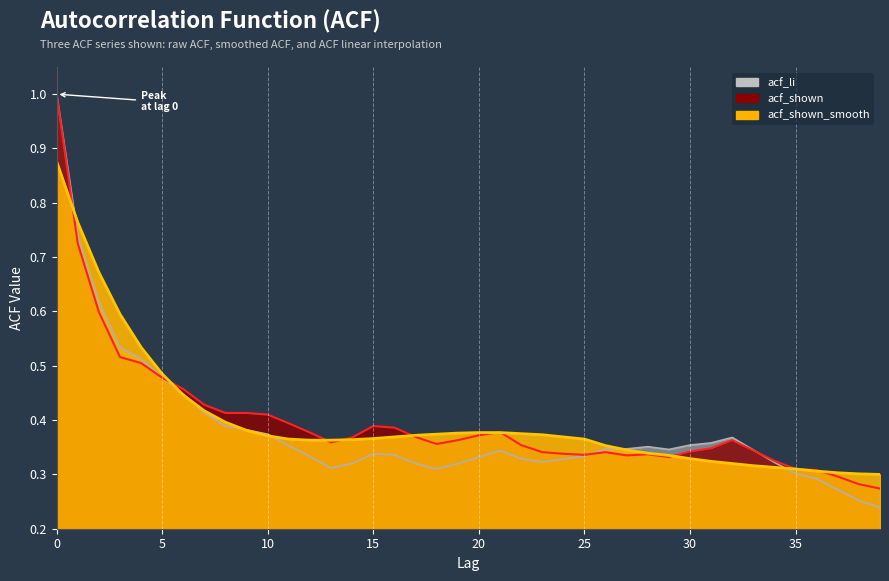

Reading left to right, list all the values displayed in this chart.

acf_li: 0=1.0	1=0.7	2=0.6	3=0.5	4=0.5	5=0.5	6=0.4	7=0.4	8=0.4	9=0.4	10=0.4	11=0.4	12=0.3	13=0.3	14=0.3	15=0.3	16=0.3	17=0.3	18=0.3	19=0.3	20=0.3	21=0.3	22=0.3	23=0.3	24=0.3	25=0.3	26=0.3	27=0.3	28=0.4	29=0.3	30=0.4	31=0.4	32=0.4	33=0.3	34=0.3	35=0.3	36=0.3	37=0.3	38=0.3	39=0.2
acf_shown: 0=1.0	1=0.7	2=0.6	3=0.5	4=0.5	5=0.5	6=0.5	7=0.4	8=0.4	9=0.4	10=0.4	11=0.4	12=0.4	13=0.4	14=0.4	15=0.4	16=0.4	17=0.4	18=0.4	19=0.4	20=0.4	21=0.4	22=0.4	23=0.3	24=0.3	25=0.3	26=0.3	27=0.3	28=0.3	29=0.3	30=0.3	31=0.3	32=0.4	33=0.3	34=0.3	35=0.3	36=0.3	37=0.3	38=0.3	39=0.3
acf_shown_smooth: 0=0.9	1=0.8	2=0.7	3=0.6	4=0.5	5=0.5	6=0.4	7=0.4	8=0.4	9=0.4	10=0.4	11=0.4	12=0.4	13=0.4	14=0.4	15=0.4	16=0.4	17=0.4	18=0.4	19=0.4	20=0.4	21=0.4	22=0.4	23=0.4	24=0.4	25=0.4	26=0.4	27=0.3	28=0.3	29=0.3	30=0.3	31=0.3	32=0.3	33=0.3	34=0.3	35=0.3	36=0.3	37=0.3	38=0.3	39=0.3